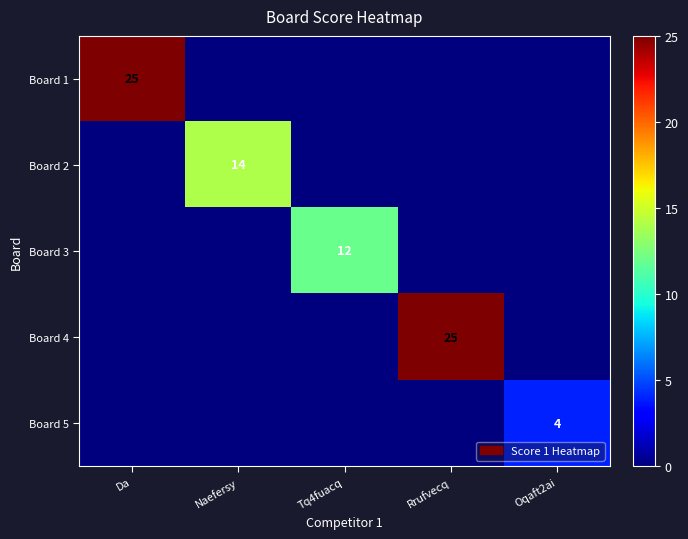

Is it true that Board 2 equals 6 at Naefersy?

False